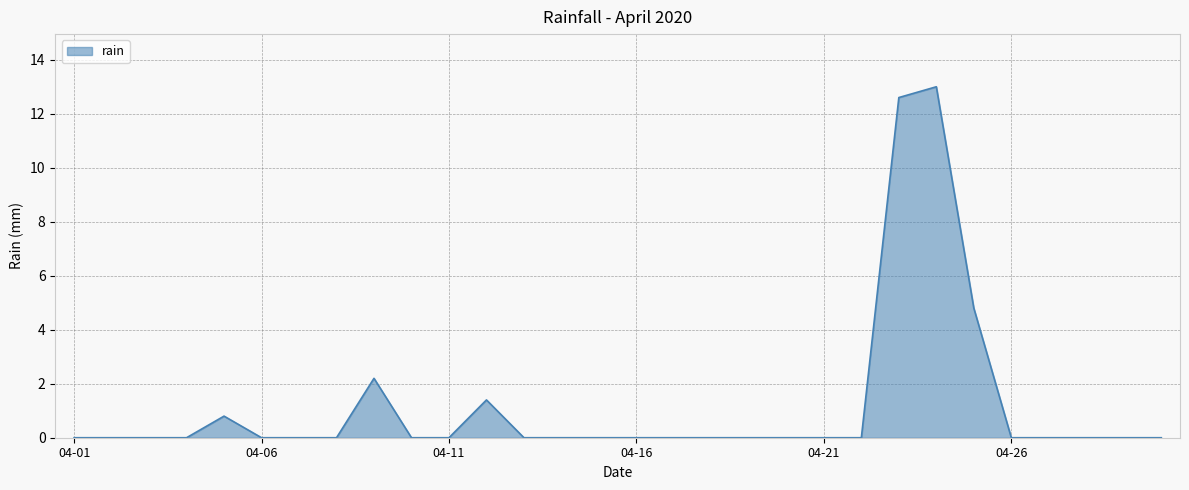

How many lines are shown in the chart?

1